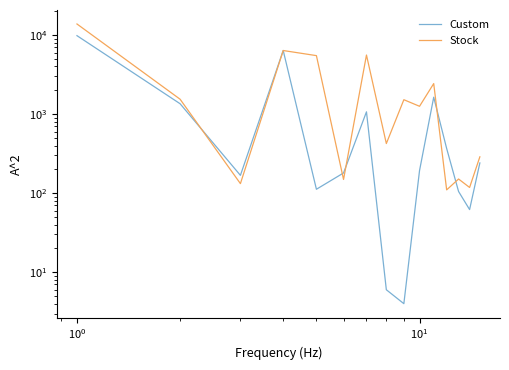

How many interior local valleys does the Stock series have?

6